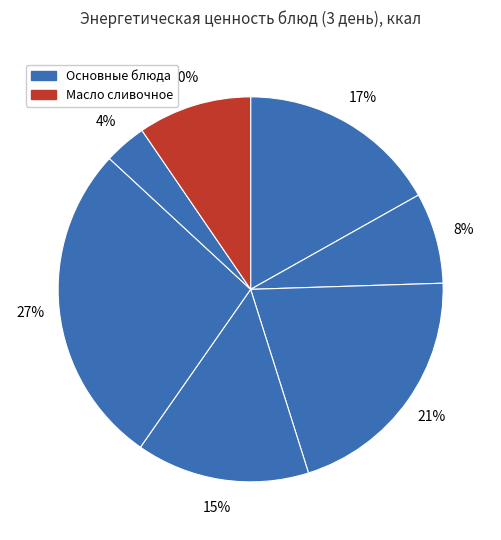

Does any single category account for the majority?

No